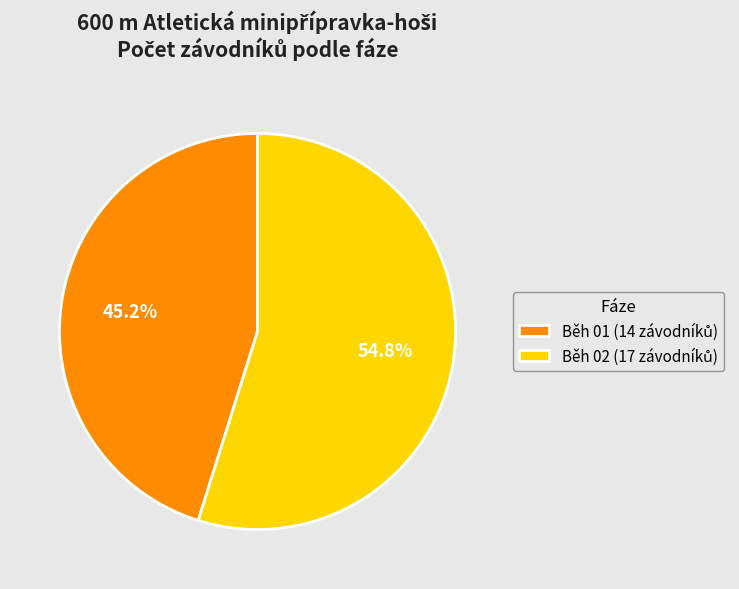

Is there any slice that represents more than half of the pie?

Yes